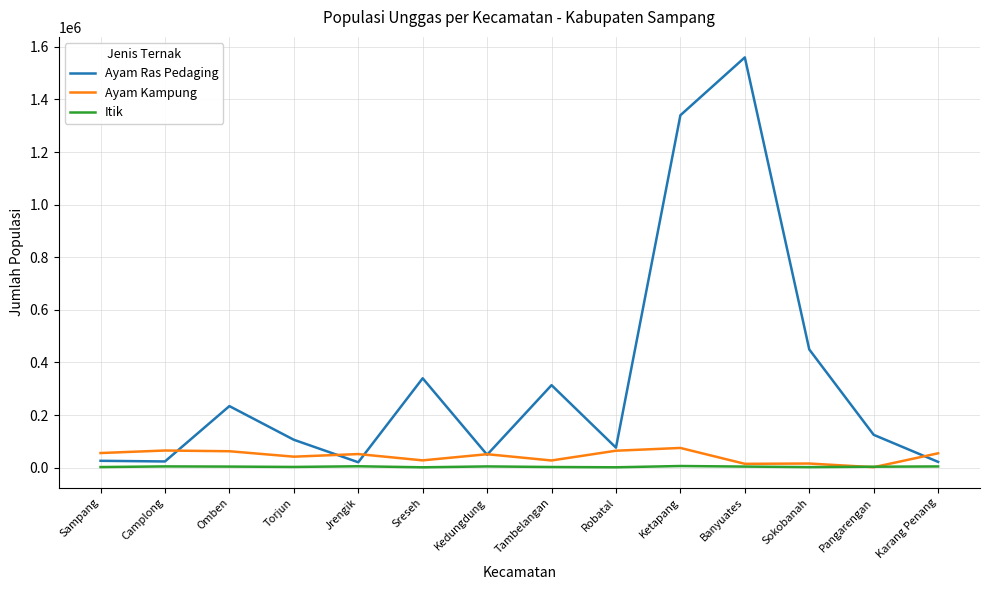

Is the value of Ayam Kampung at Omben greater than the value of Ayam Ras Pedaging at Jrengik?

Yes